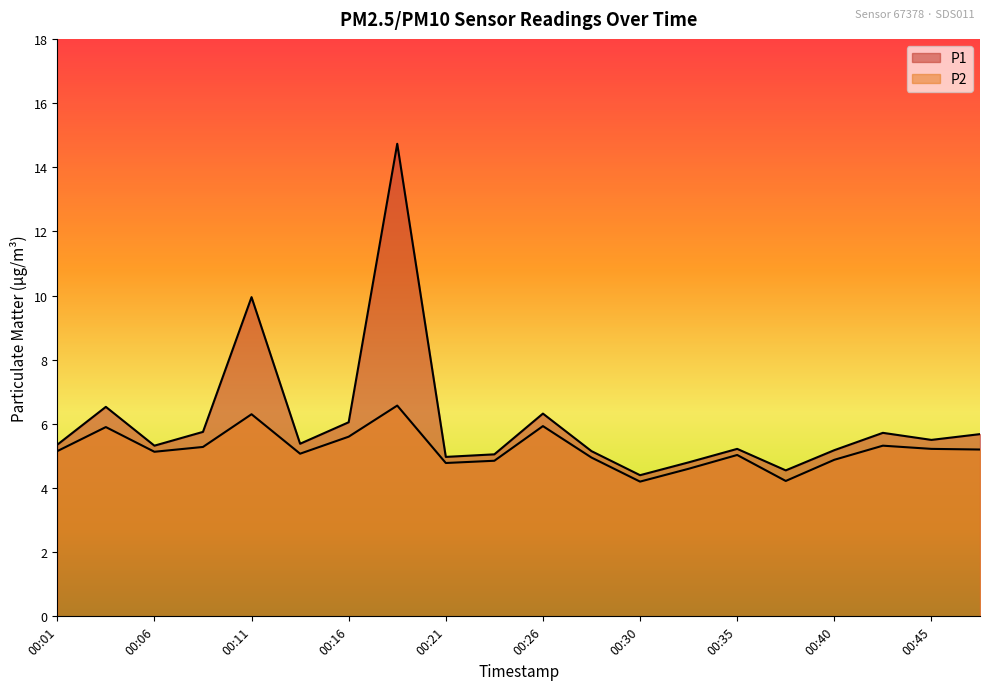

Reading left to right, transcribe all the data shown in this chart.

P1: 00:01=5.3	00:04=6.5	00:06=5.3	00:08=5.8	00:11=9.9	00:13=5.4	00:16=6.0	00:18=14.7	00:21=5.0	00:23=5.0	00:26=6.3	00:28=5.2	00:30=4.4	00:33=4.8	00:35=5.2	00:38=4.5	00:40=5.2	00:43=5.7	00:45=5.5	00:48=5.7
P2: 00:01=5.2	00:04=5.9	00:06=5.1	00:08=5.3	00:11=6.3	00:13=5.1	00:16=5.6	00:18=6.6	00:21=4.8	00:23=4.8	00:26=5.9	00:28=5.0	00:30=4.2	00:33=4.6	00:35=5.0	00:38=4.2	00:40=4.9	00:43=5.3	00:45=5.2	00:48=5.2